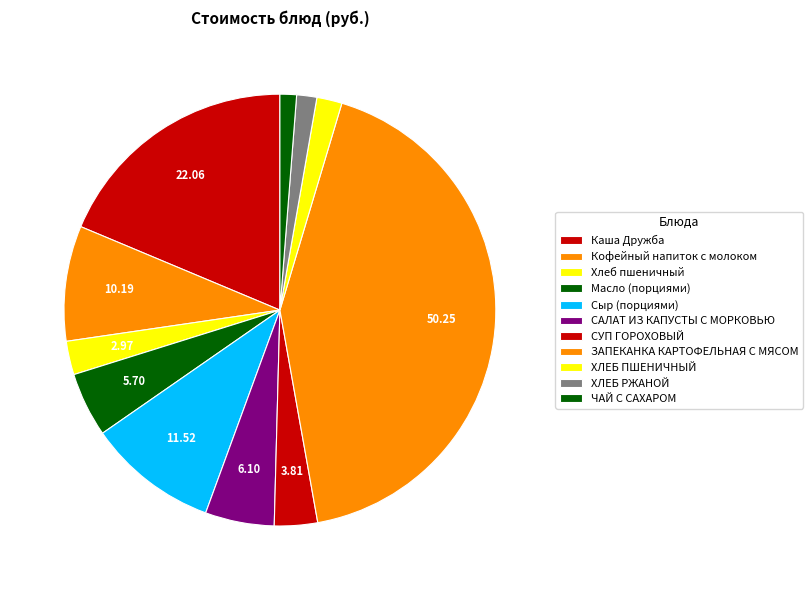

What is the smallest slice in the pie chart?

ЧАЙ С САХАРОМ